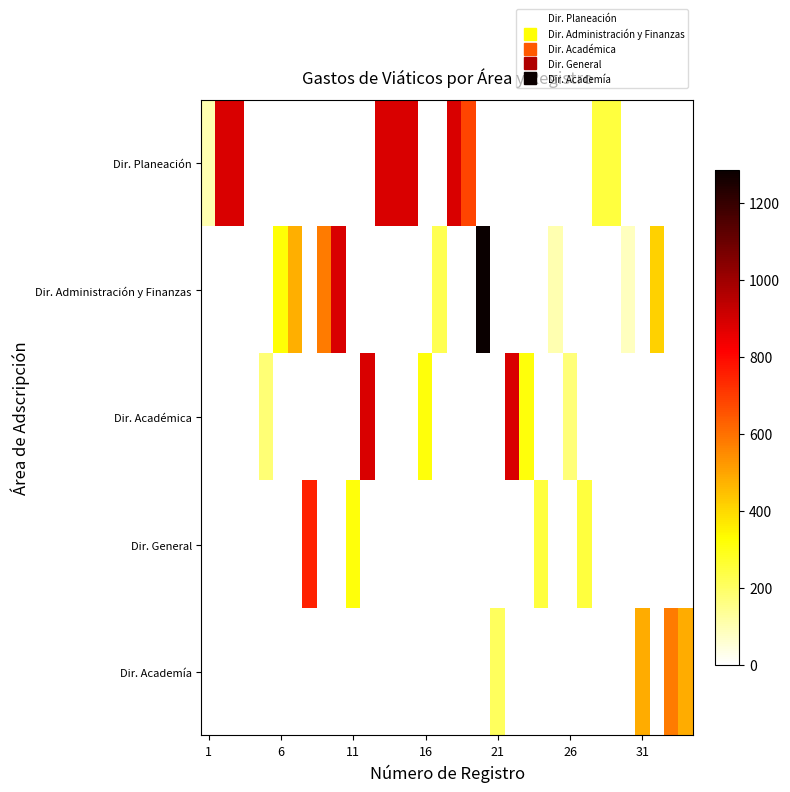

At how many categories does at least one series exceed 1176?

1